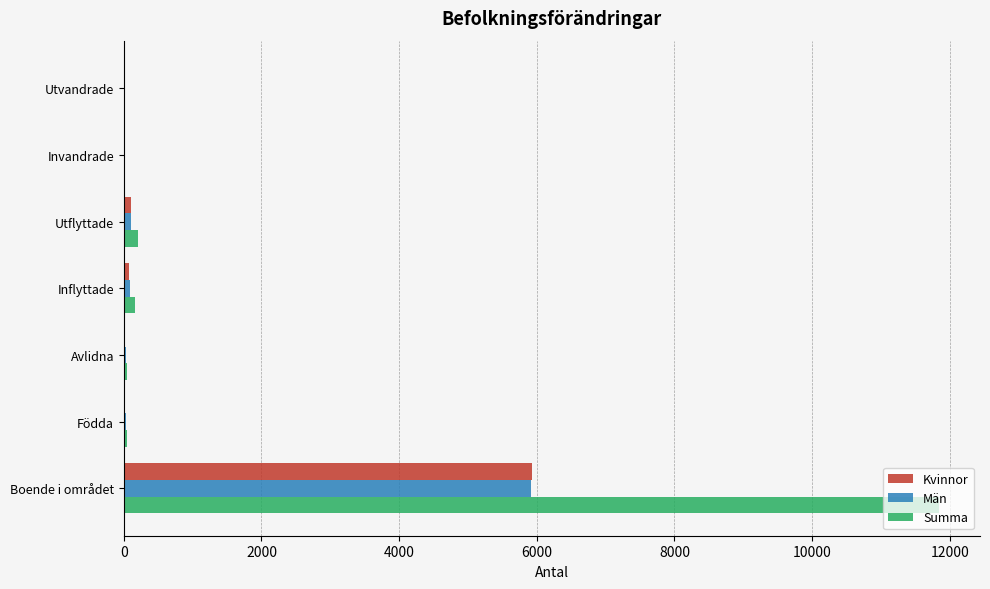

Is it true that Summa equals 11847 at Boende i området?

True